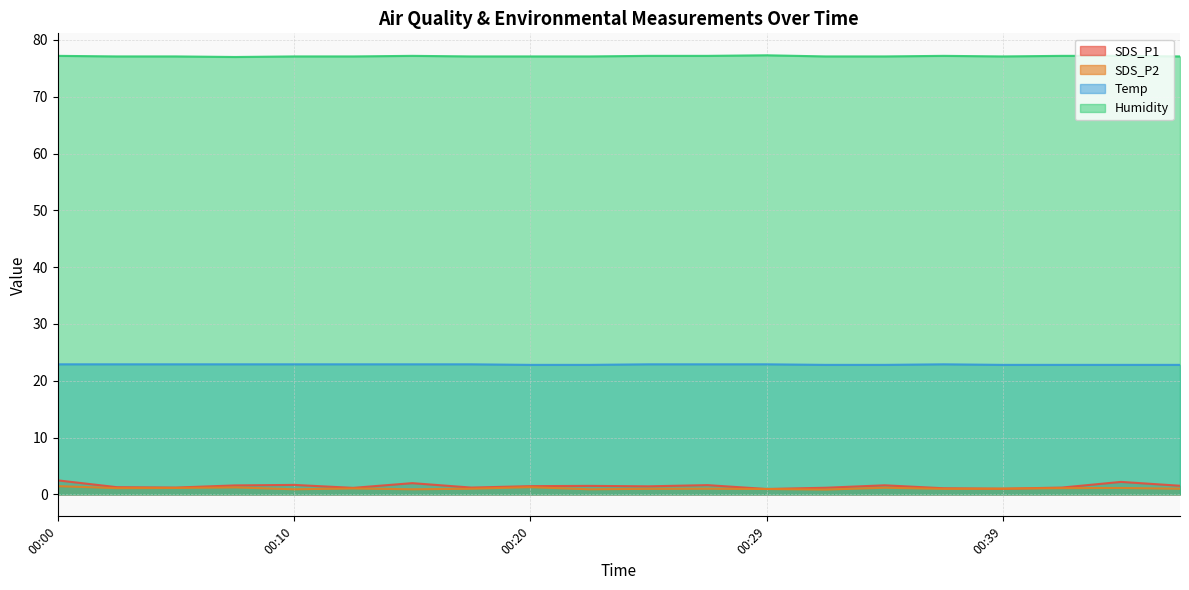

What is the difference between the Humidity values at 00:03 and 00:44?

0.1